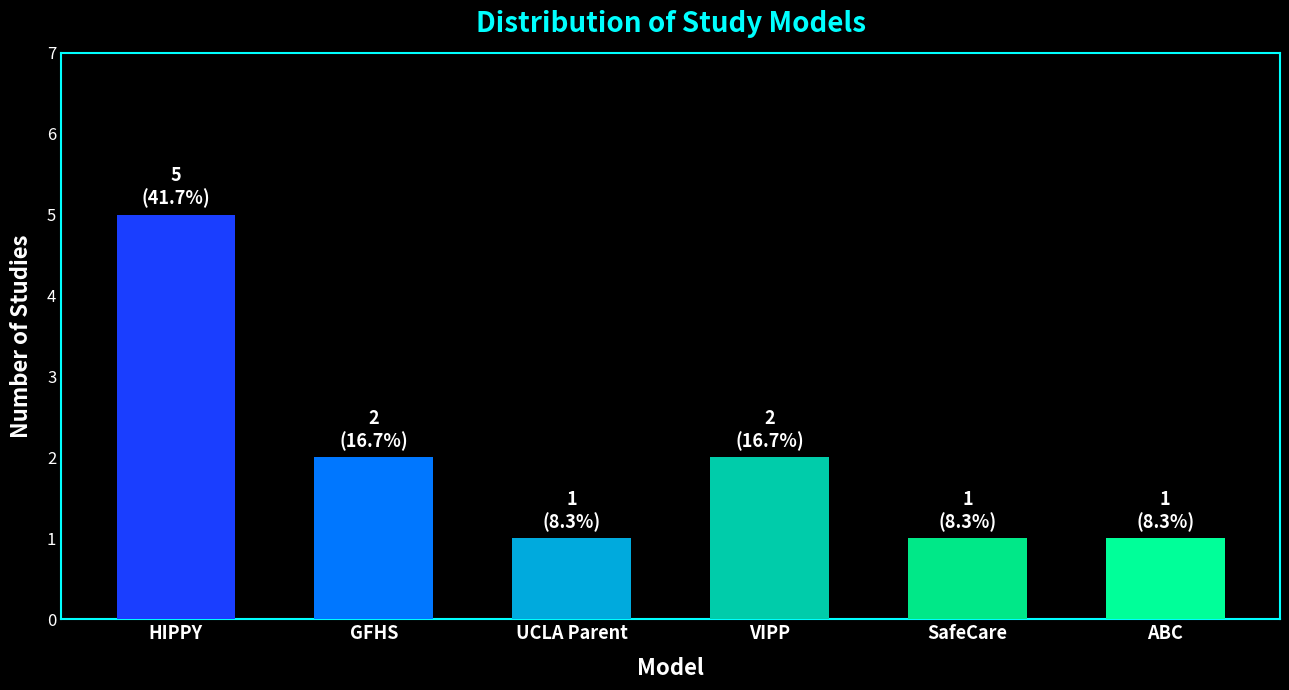

What is the sum of the values at SafeCare and VIPP?

3